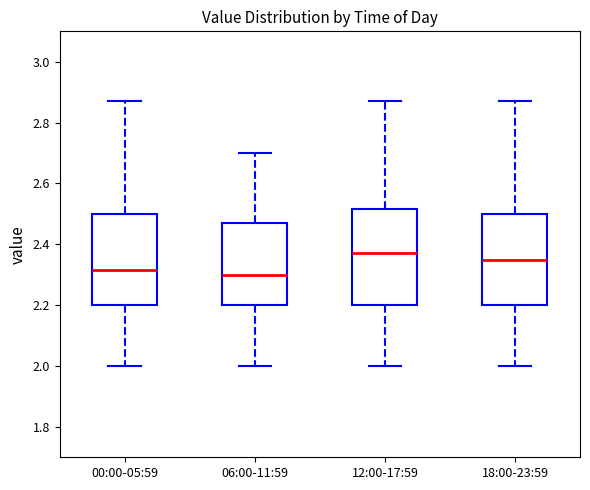

Reading left to right, read every box against the y-axis: the position of its median line, the range the box covers, and the ends of its whiskers. The values are not printed on the chart, so give them approximately, as read against the axis.

00:00-05:59: median 2.32, box 2.20 to 2.50, whiskers 2.00 to 2.88
06:00-11:59: median 2.30, box 2.20 to 2.48, whiskers 2.00 to 2.70
12:00-17:59: median 2.38, box 2.20 to 2.52, whiskers 2.00 to 2.88
18:00-23:59: median 2.36, box 2.20 to 2.50, whiskers 2.00 to 2.88